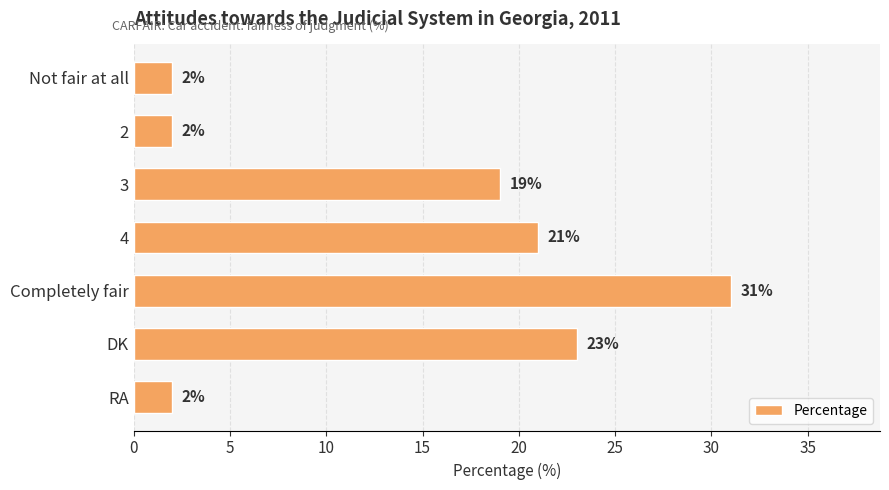

Between Completely fair and 3, which is larger?

Completely fair